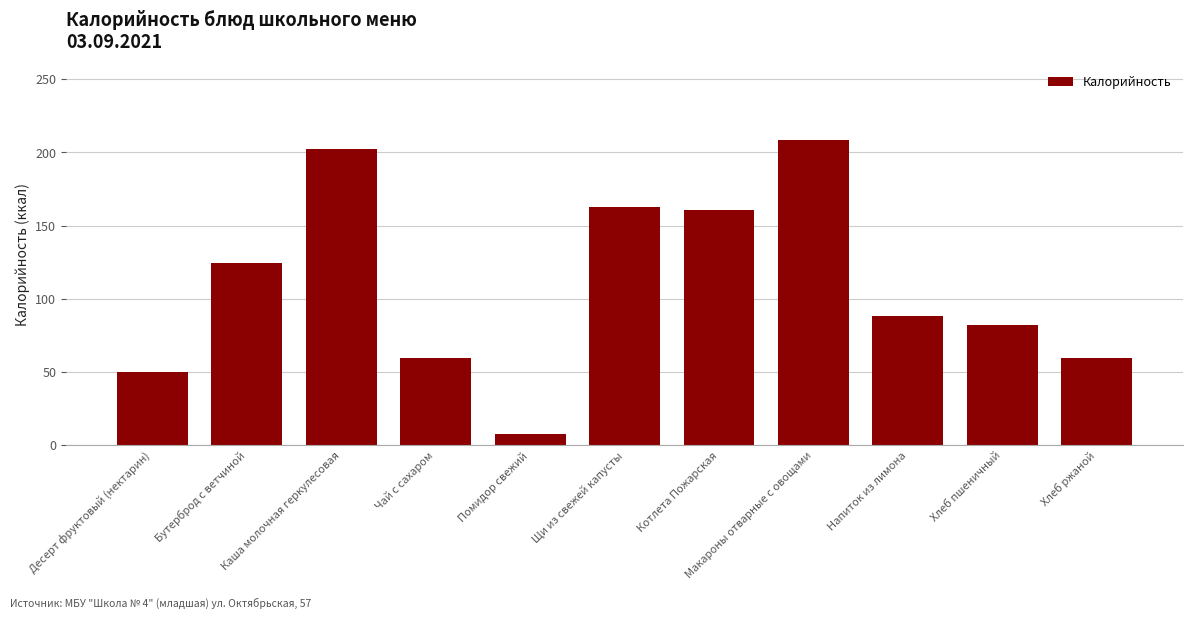

What is the minimum value shown in the chart?

7.6